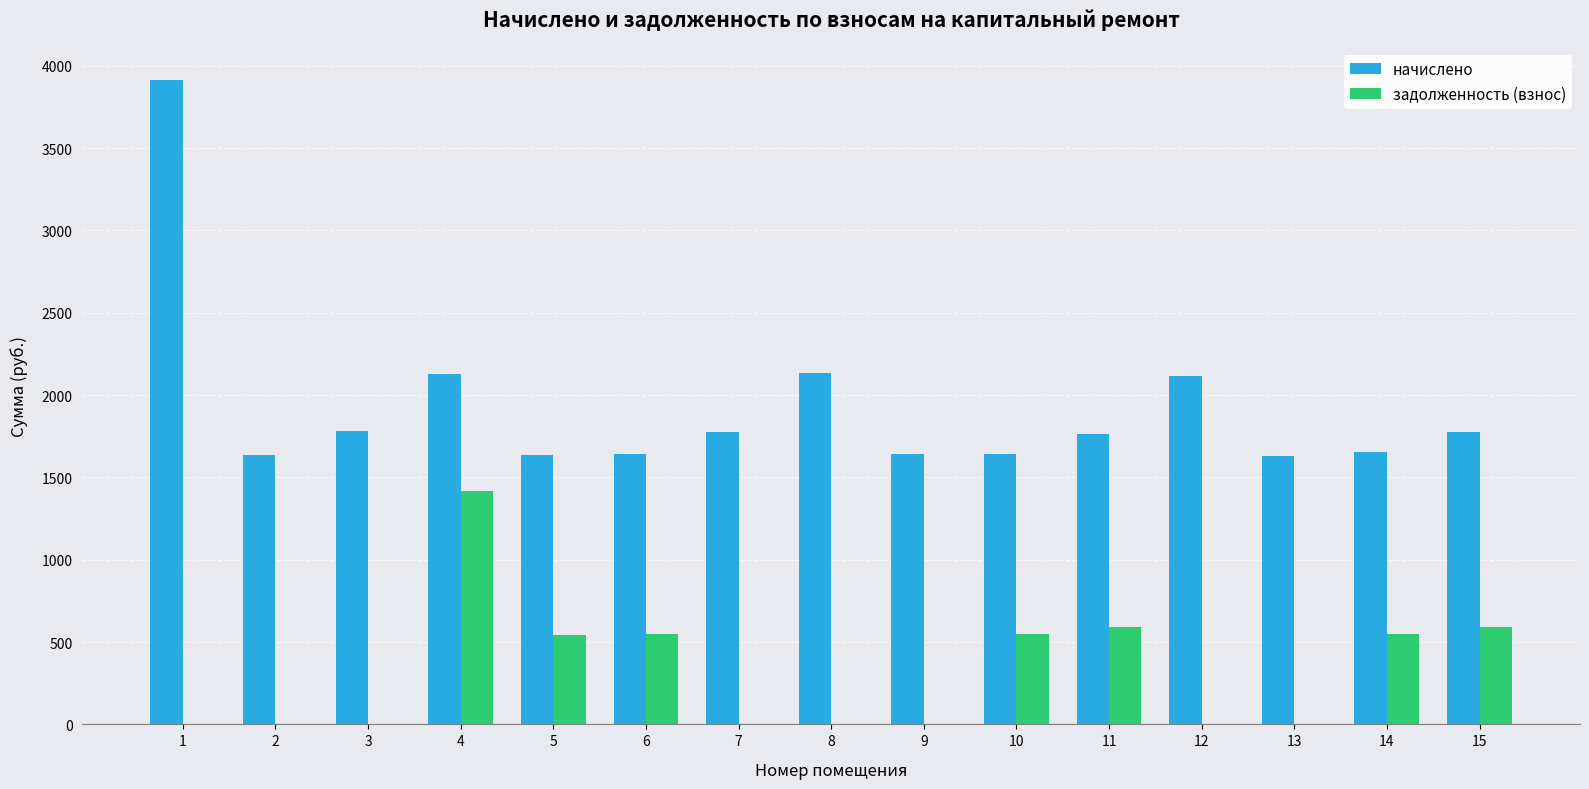

What is the sum of all начислено values?

28869.2